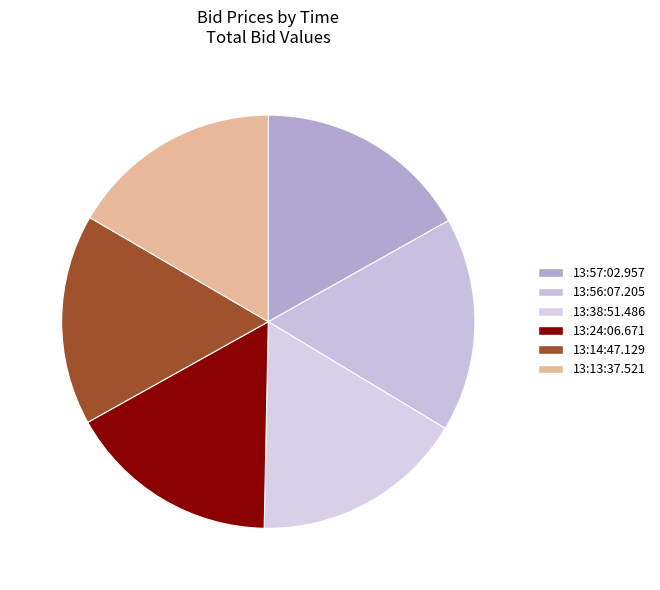

How many segments does this pie chart have?

6